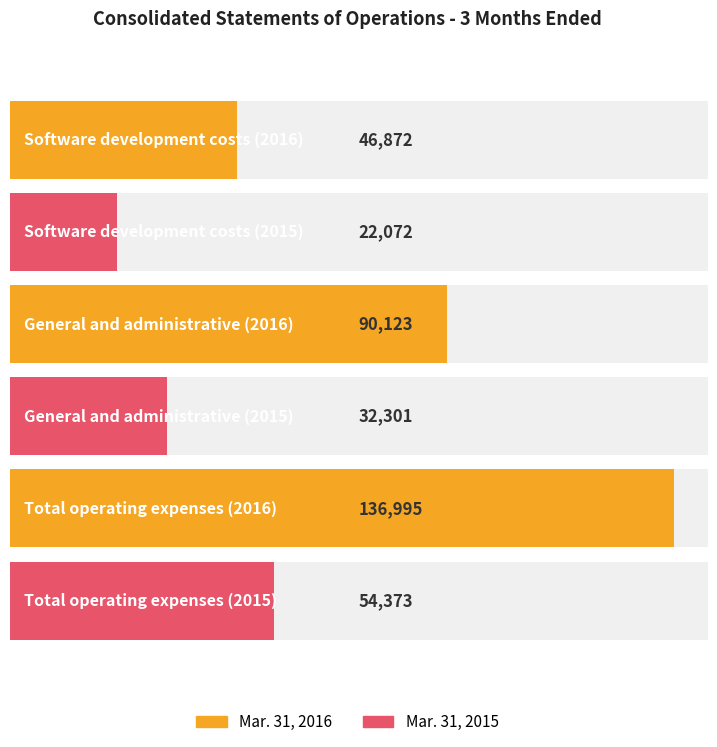

What position from the right is Software development costs?

3